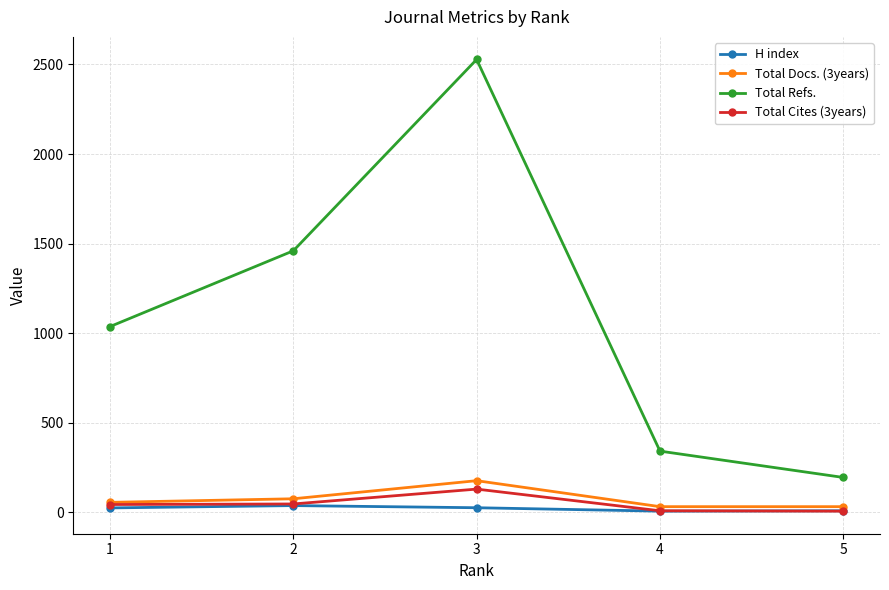

Between 2 and 3, which series saw the biggest shift?

Total Refs.